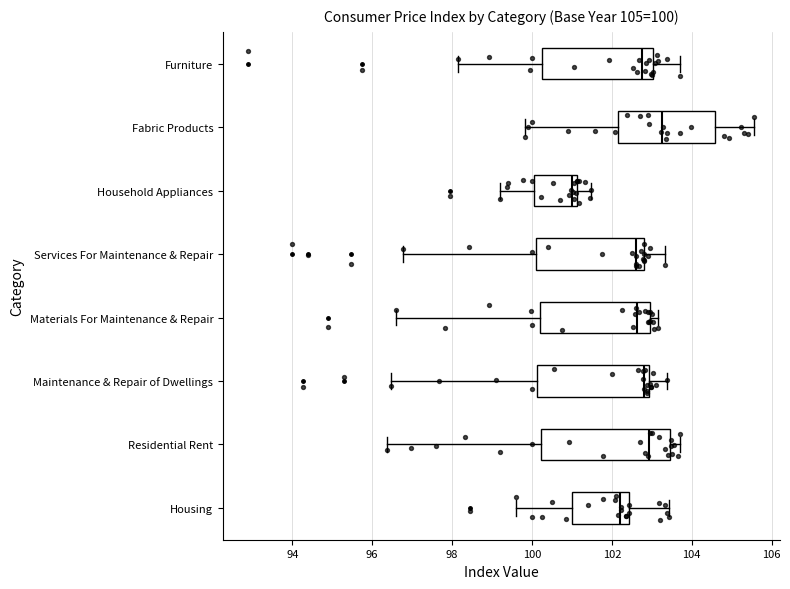

Which box is the widest, from its left edge to its right edge?

Residential Rent